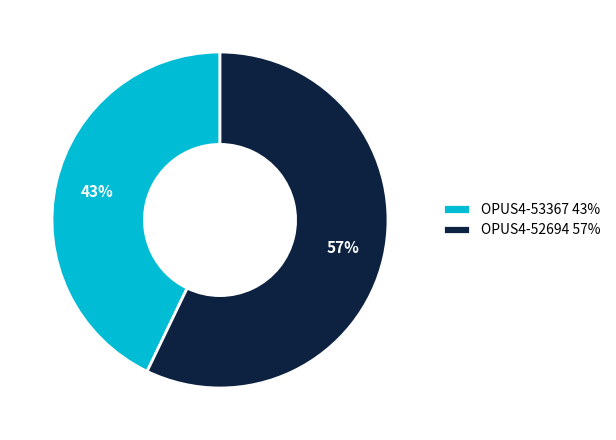

Which has a higher value, OPUS4-52694 or OPUS4-53367?

OPUS4-52694